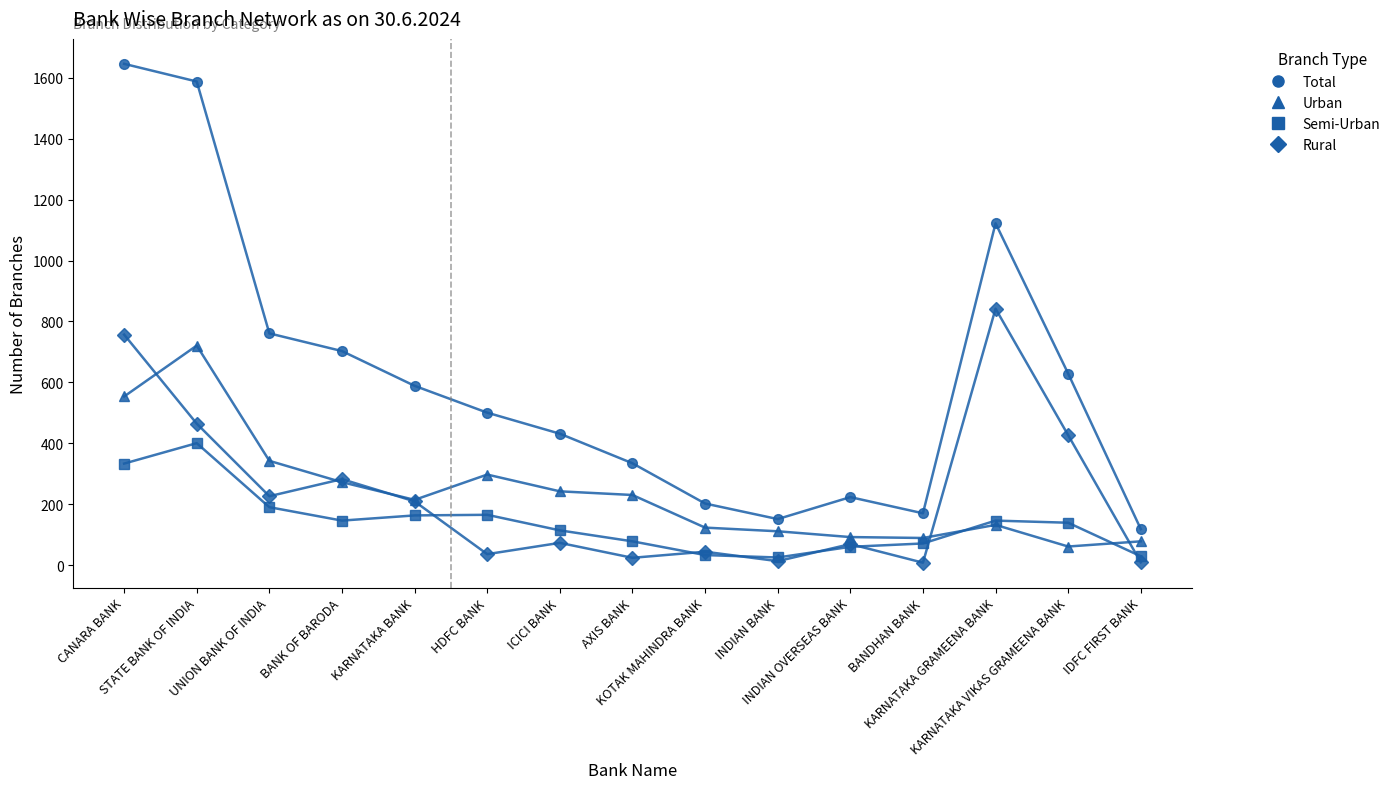

What position from the right is AXIS BANK?

8